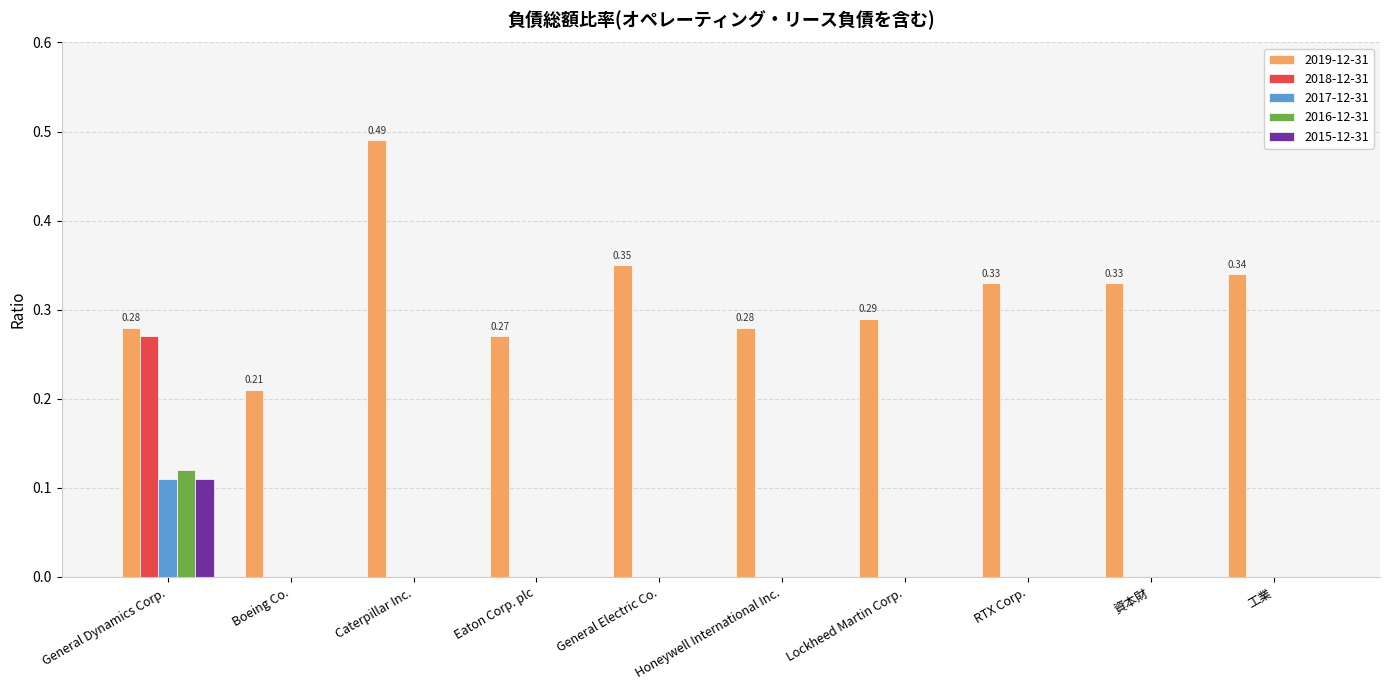

Which series has the largest total across all categories?

2019-12-31